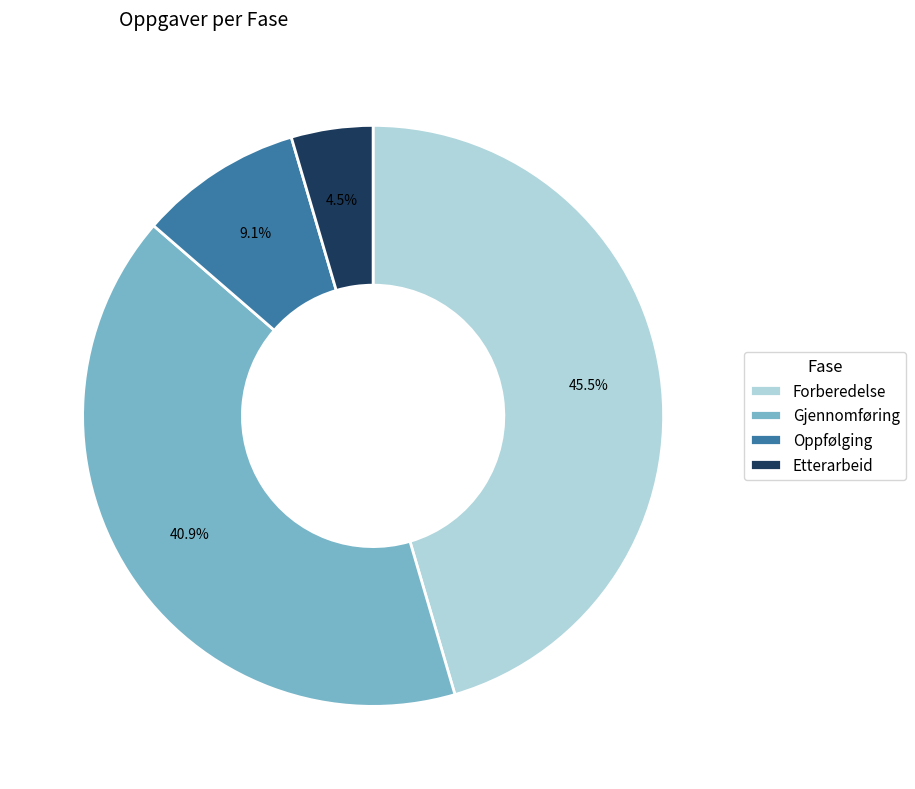

Do Forberedelse and Oppfølging together represent more than half of the pie?

Yes